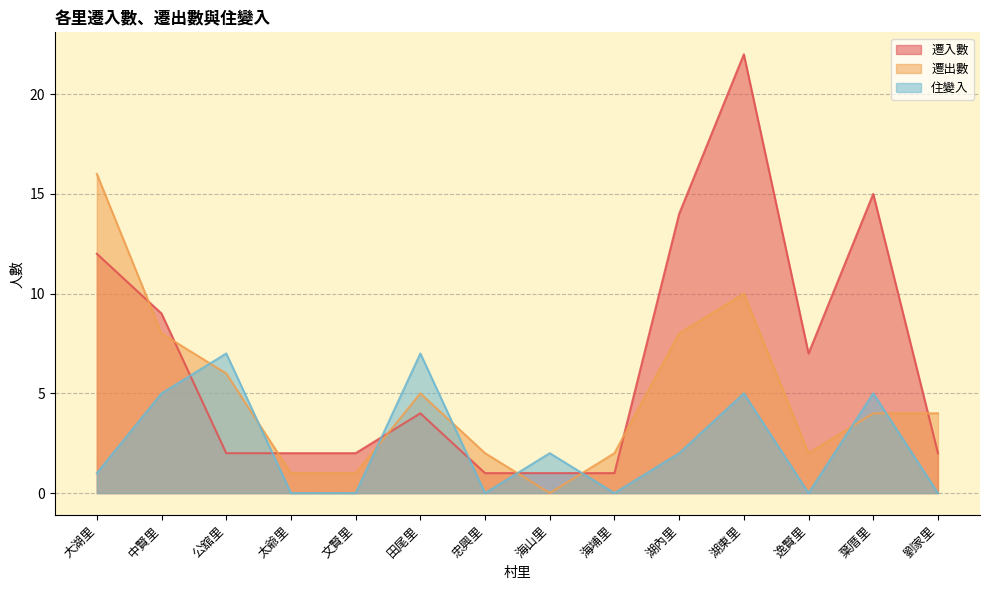

Reading left to right, extract all data points from this chart.

遷入數: 12	9	2	2	2	4	1	1	1	14	22	7	15	2
遷出數: 16	8	6	1	1	5	2	0	2	8	10	2	4	4
住變入: 1	5	7	0	0	7	0	2	0	2	5	0	5	0